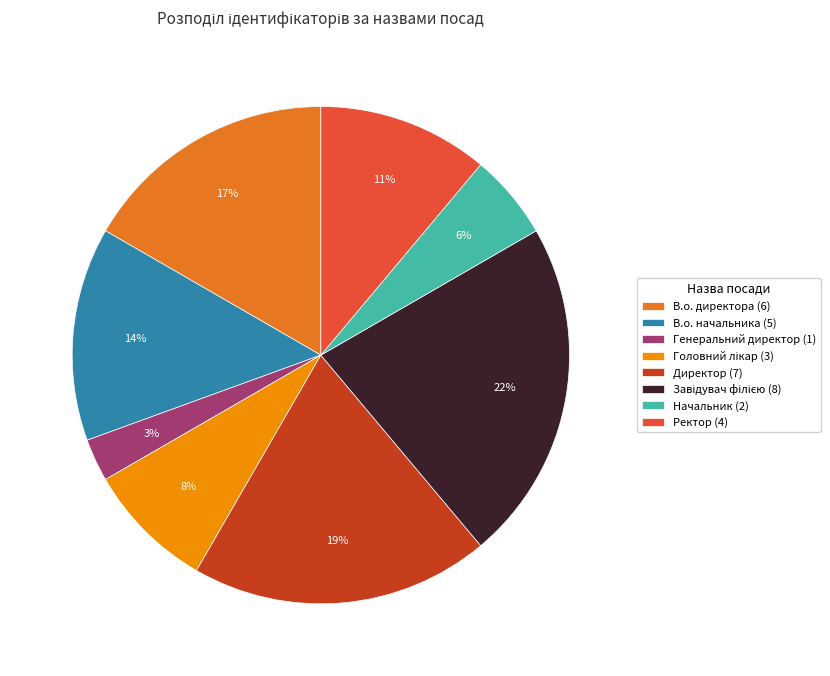

Which category has the smallest portion of the pie?

Генеральний директор